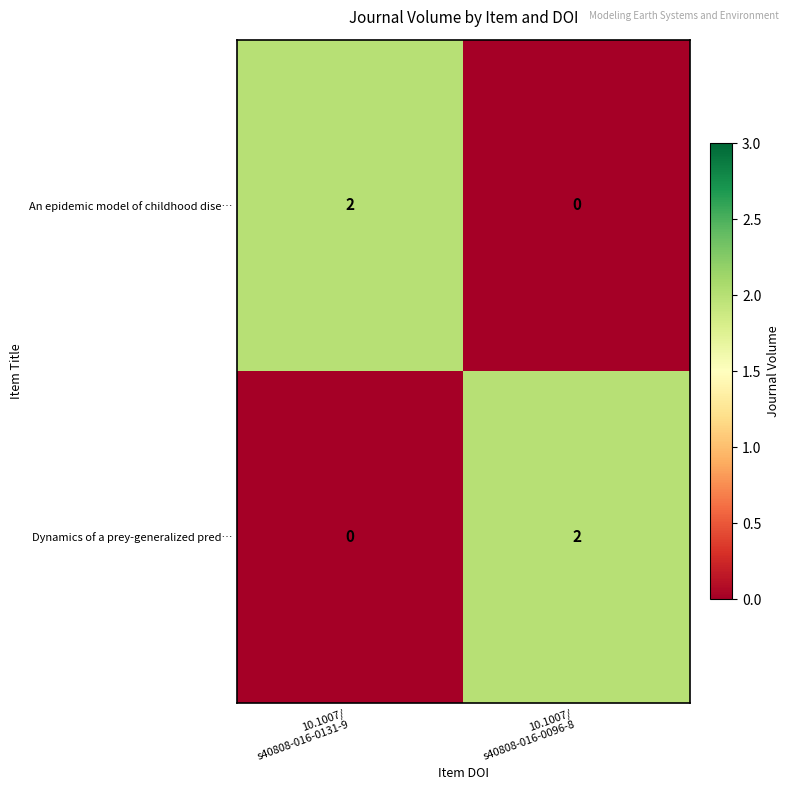

Reading right to left, transcribe all the data shown in this chart.

An epidemic model of childhood dise…: 0	2
Dynamics of a prey-generalized pred…: 2	0